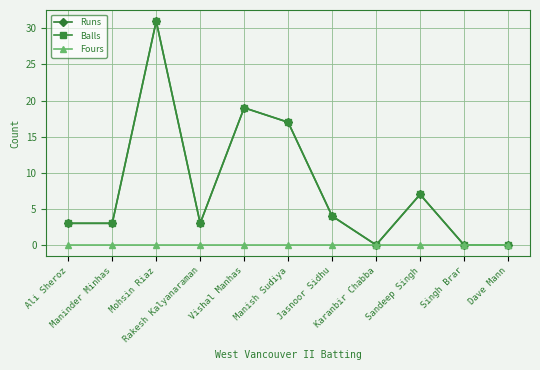

Does the chart have visible grid lines?

Yes